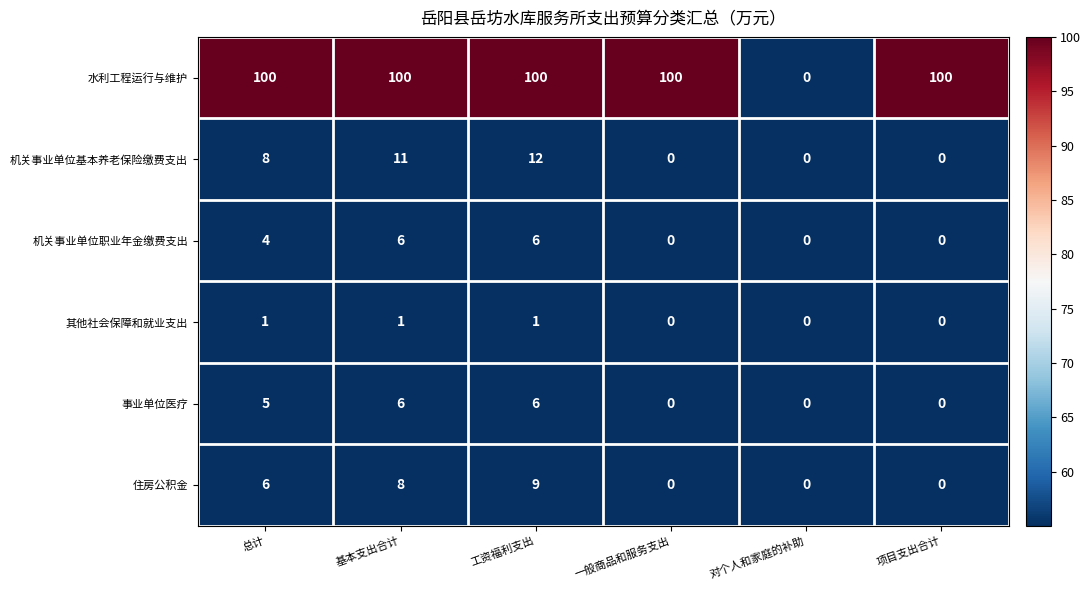

How many data points does each series have?

6